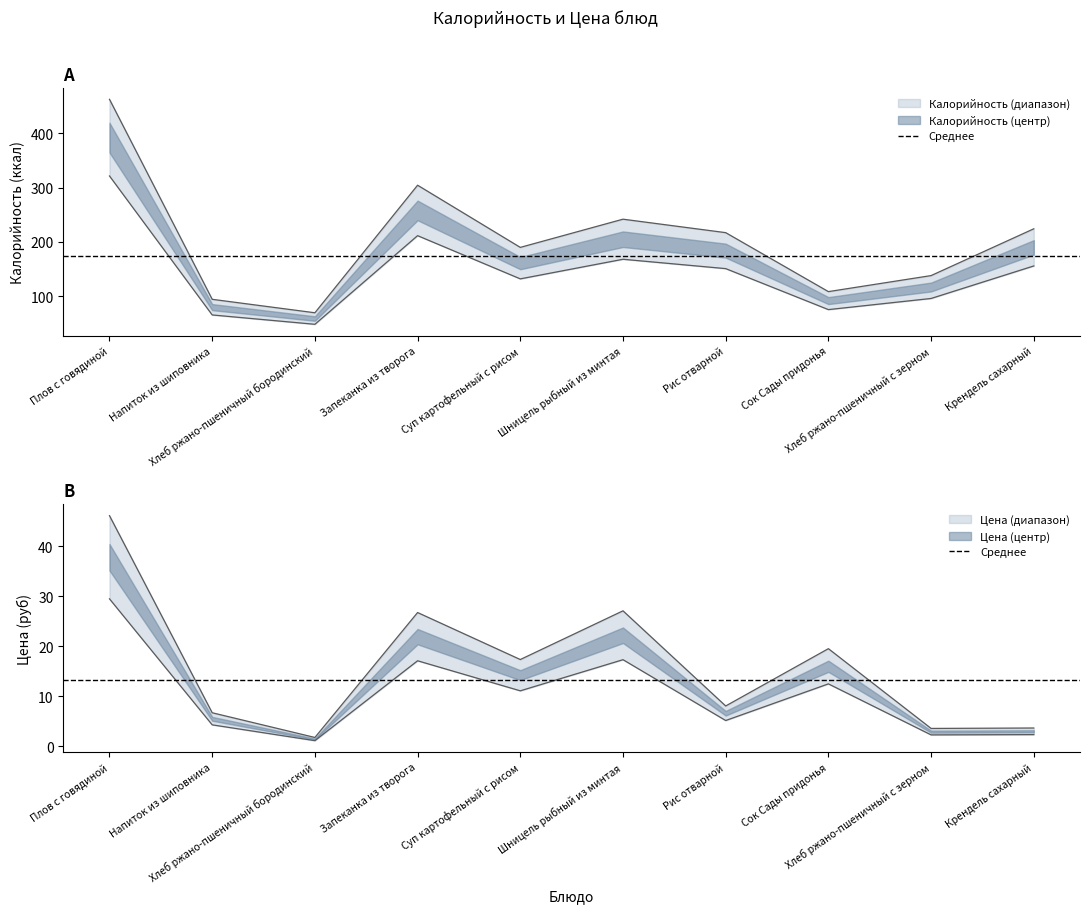

How many categories are shown in the chart?

10